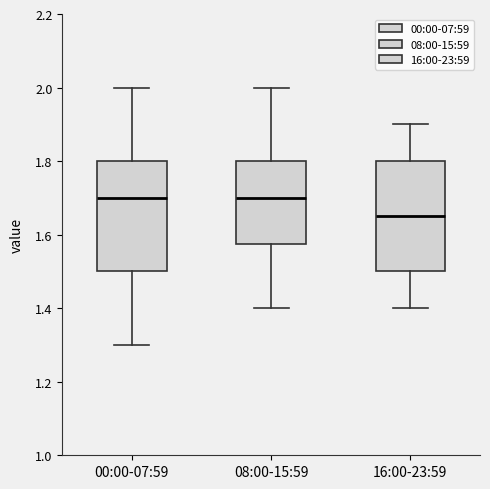

Reading left to right, read every box against the y-axis: the position of its median line, the range the box covers, and the ends of its whiskers. The values are not printed on the chart, so give them approximately, as read against the axis.

00:00-07:59: median 1.70, box 1.50 to 1.80, whiskers 1.30 to 2.00
08:00-15:59: median 1.70, box 1.58 to 1.80, whiskers 1.40 to 2.00
16:00-23:59: median 1.66, box 1.50 to 1.80, whiskers 1.40 to 1.90